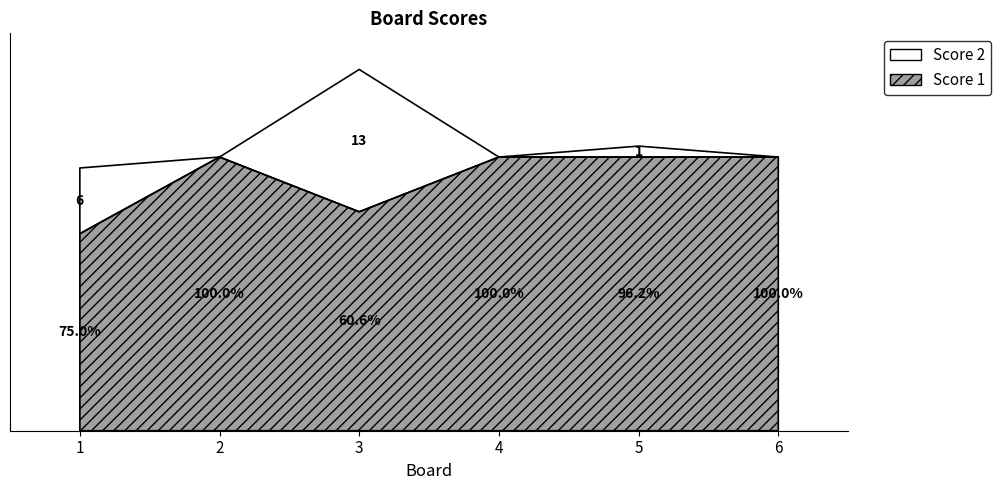

Read the Score 1 value at 4.

25